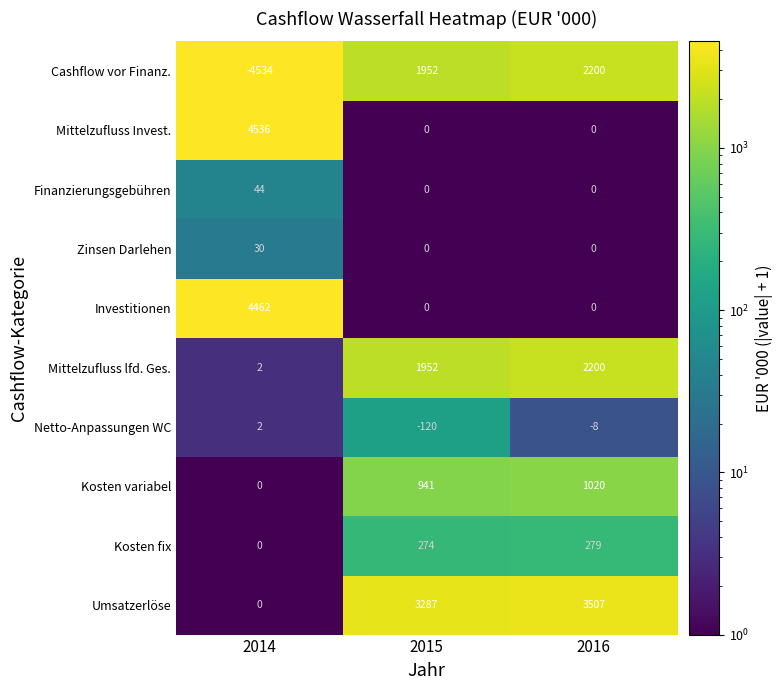

What is the difference between the highest and lowest values at 2014?

9070